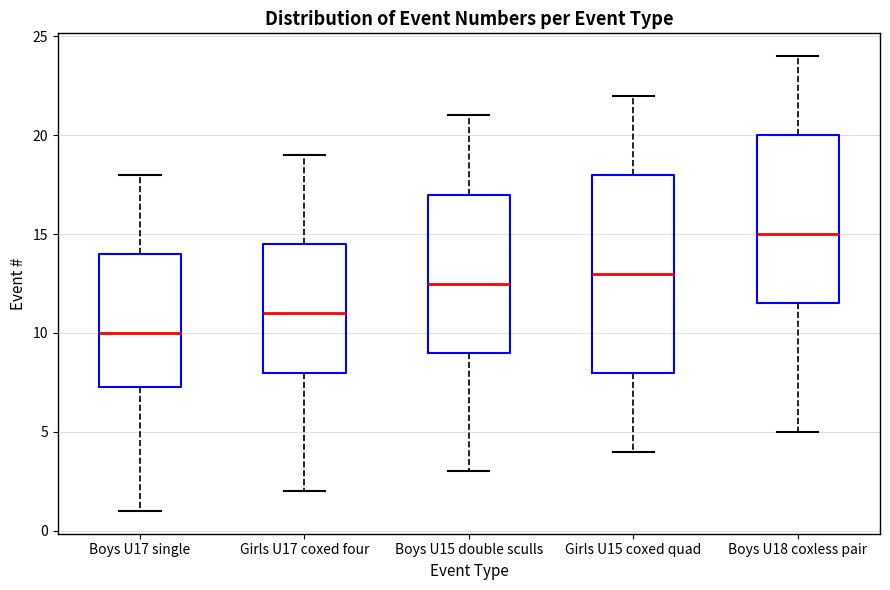

Which box is the tallest, from its lower edge to its upper edge?

Girls U15 coxed quad